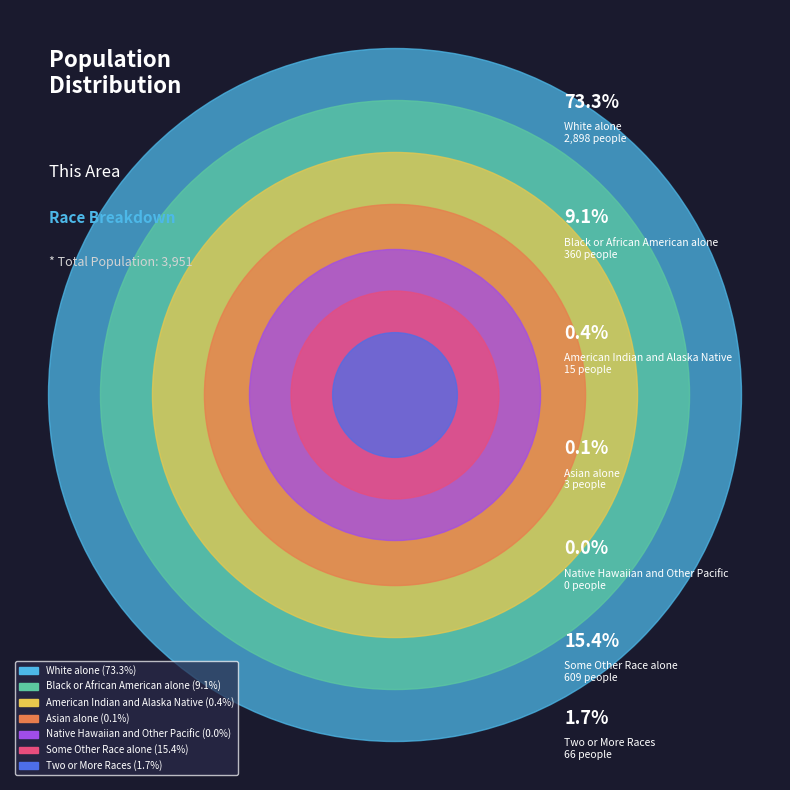

Count the number of slices in the pie.

7